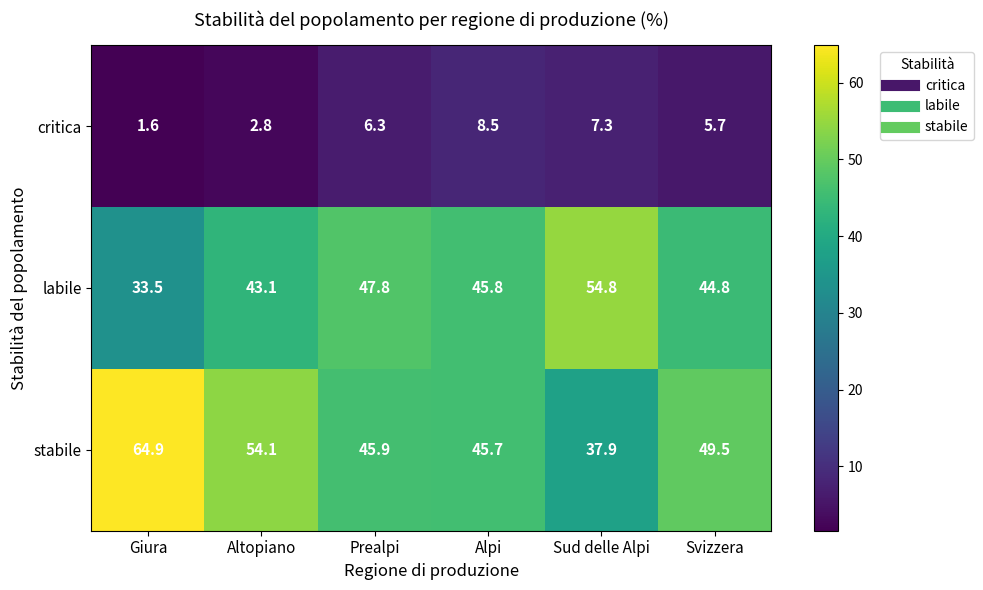

At which label does stabile reach its peak?

Giura